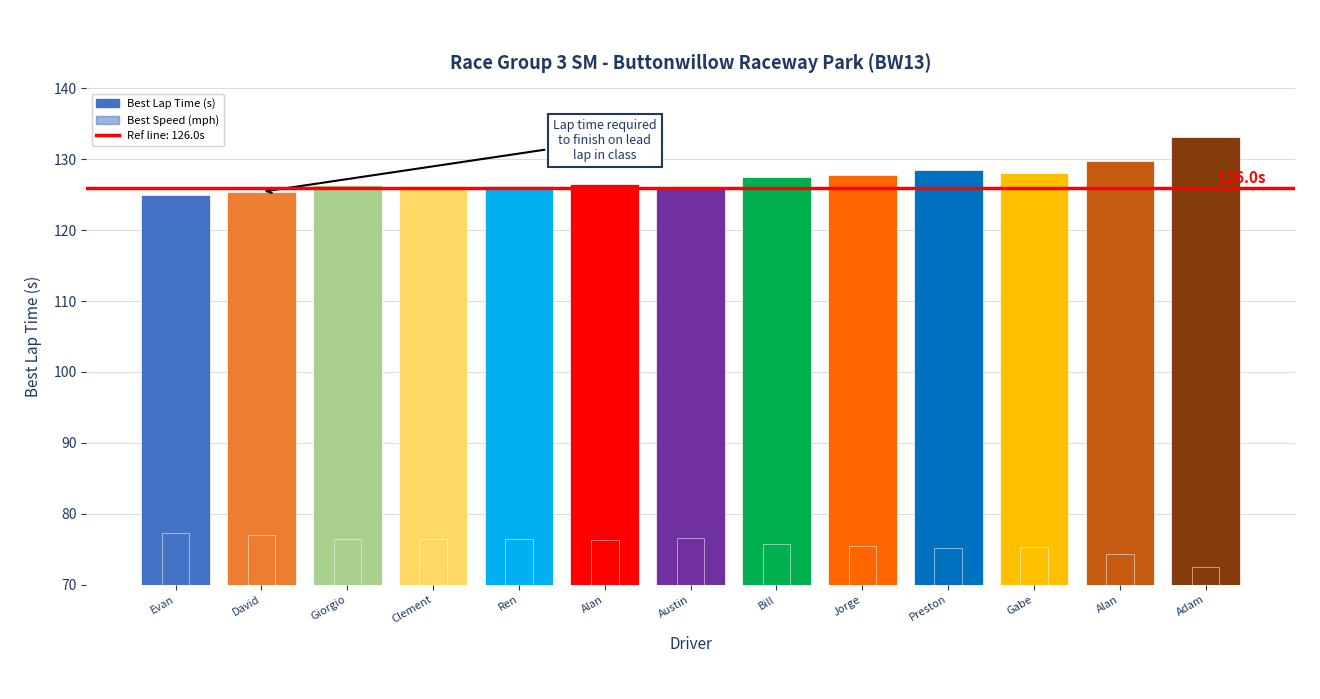

How many bars are there in total?

26